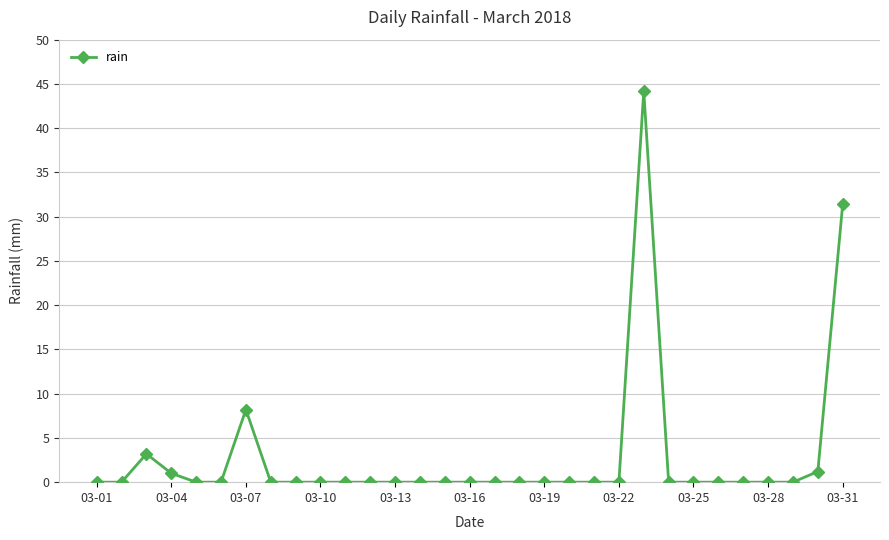

What is the sum of all values?

89.2